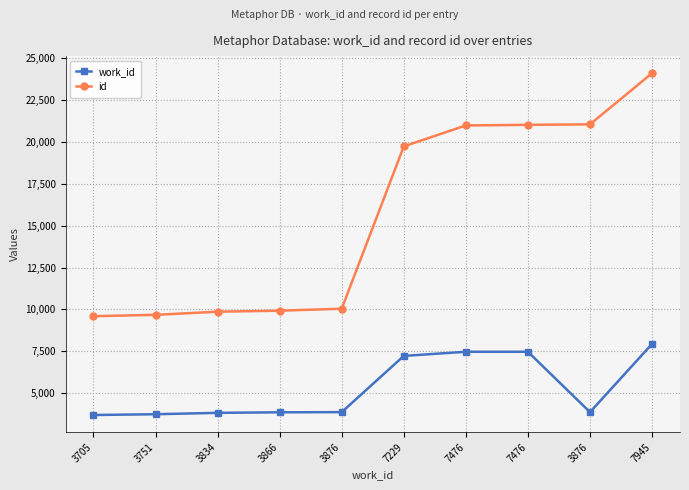

True or false: id has more than 1 interior local peaks.

False